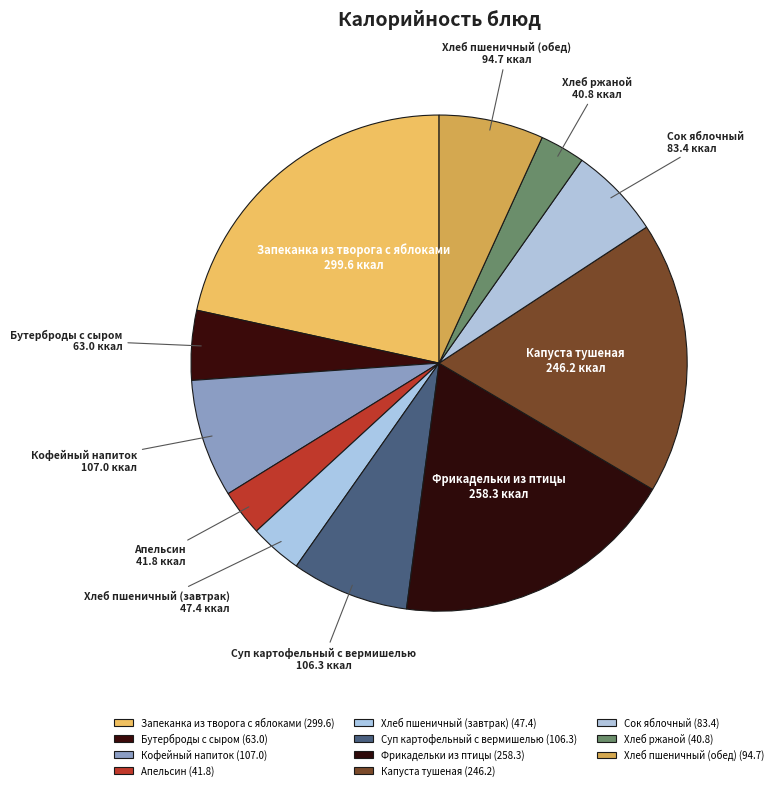

True or false: Запеканка из творога с яблоками accounts for 14% of the total.

False